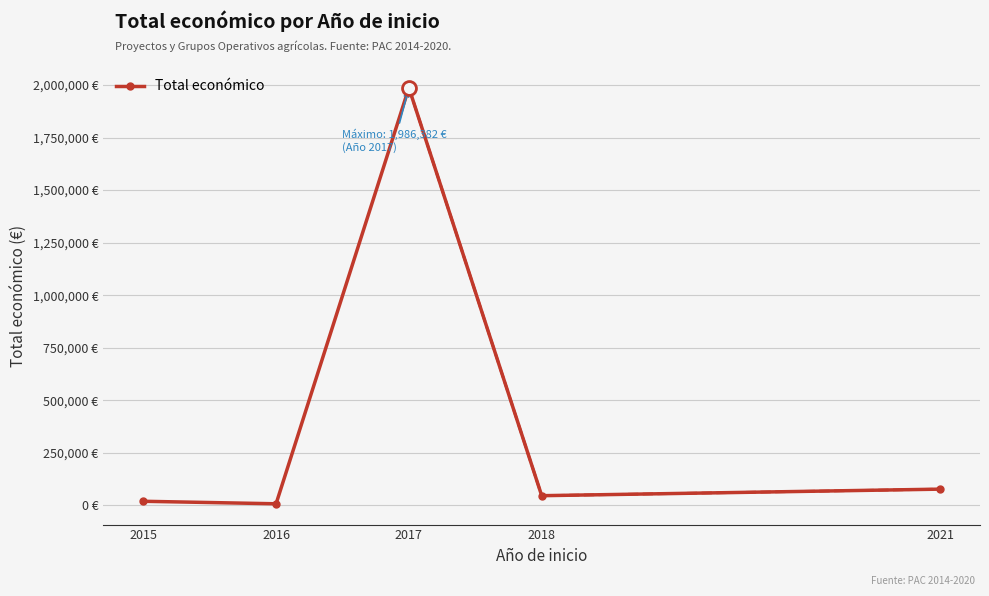

What is the maximum value shown in the chart?

1986382